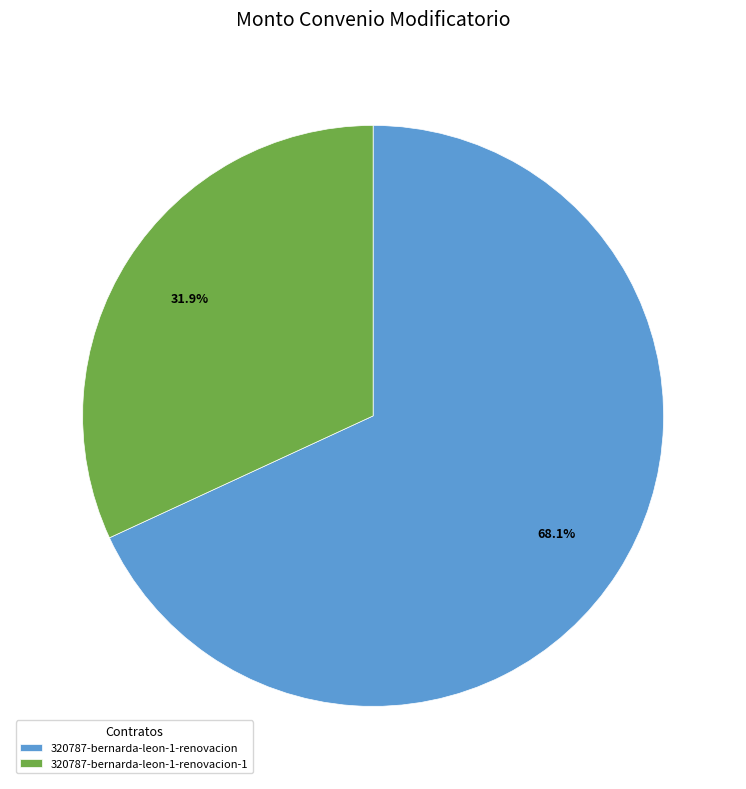

What percentage is the 320787-bernarda-leon-1-renovacion slice, to the nearest percent?

68%